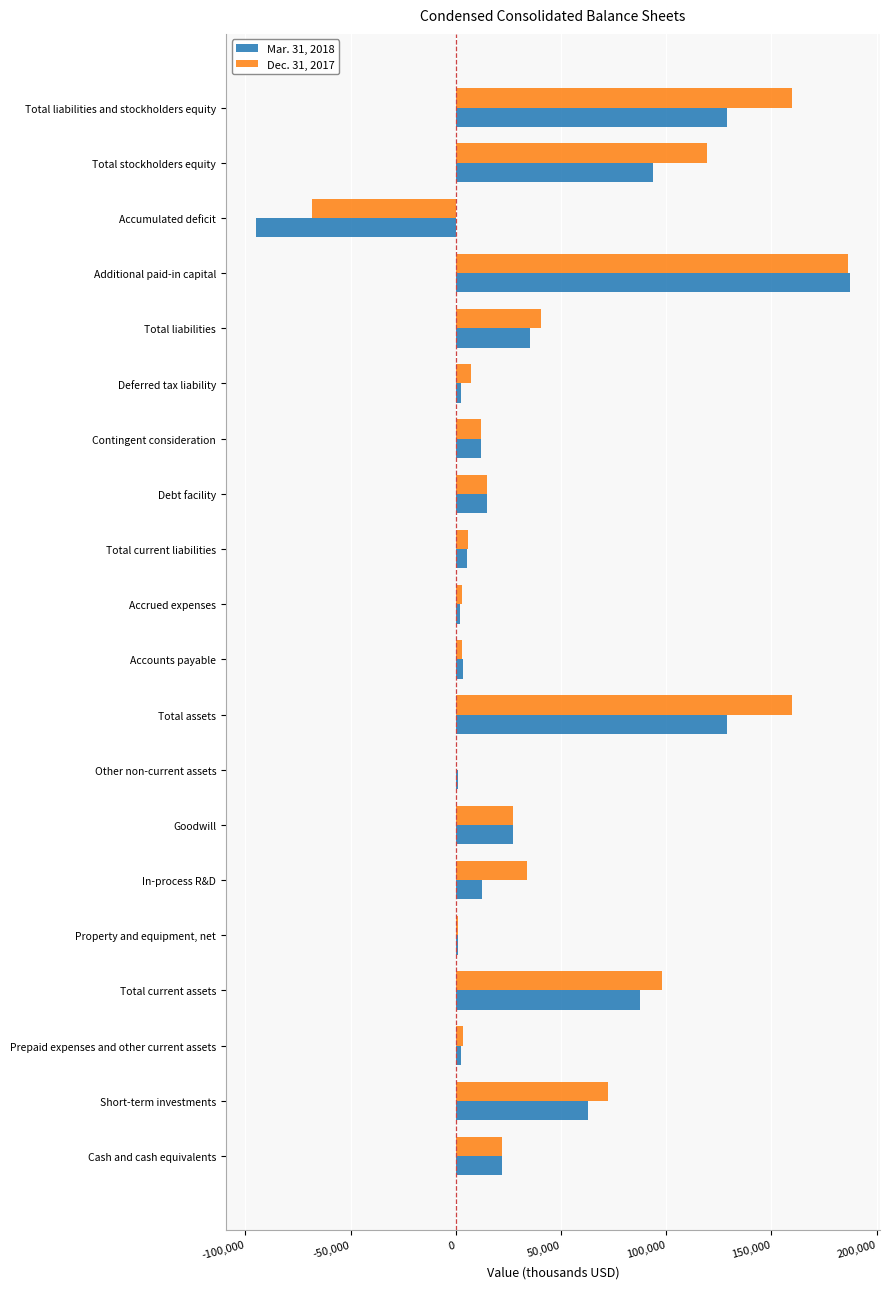

Count the number of data series in this chart.

2